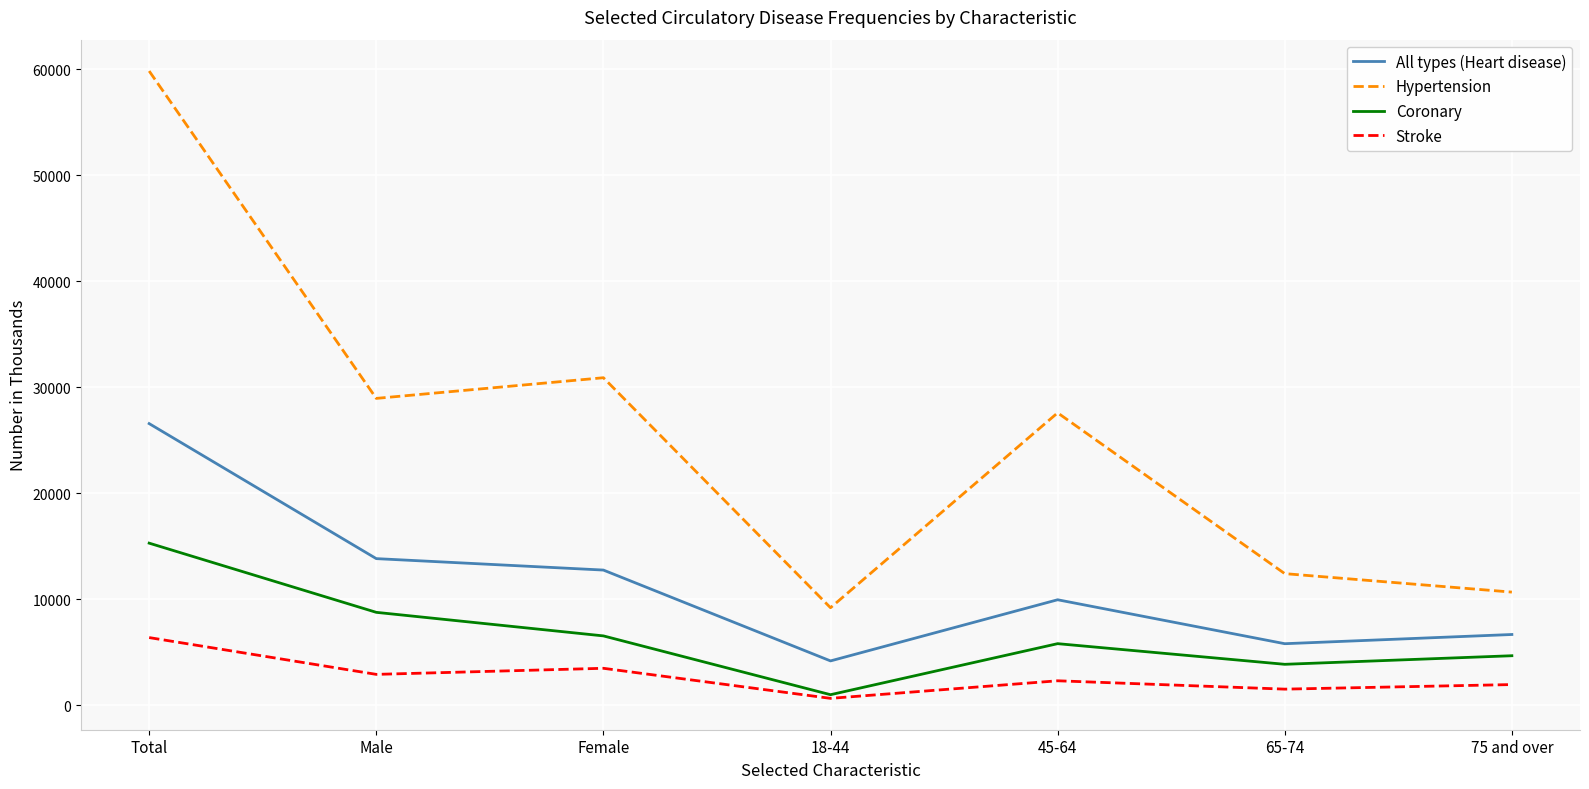

Is this an area chart (filled region under the line)?

No